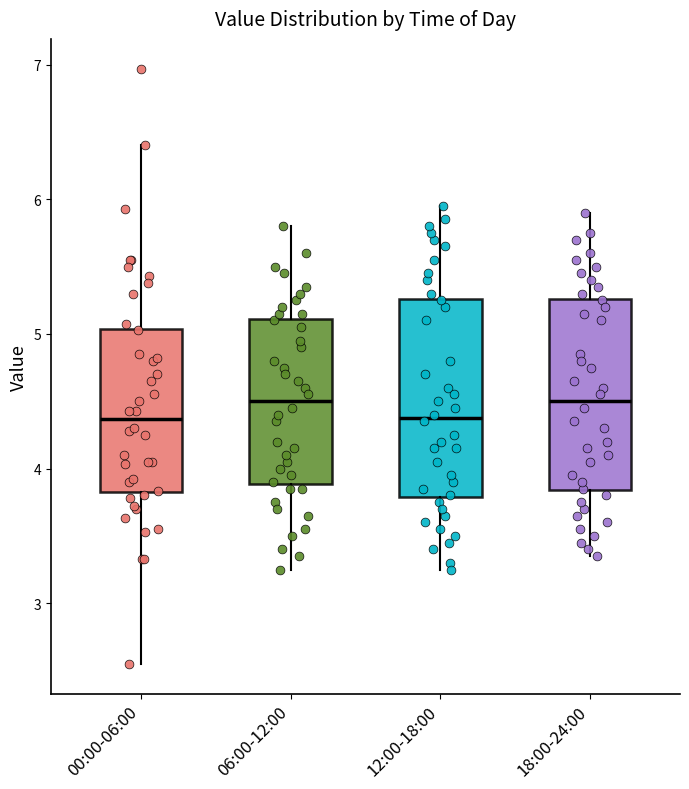

Where does the upper whisker of the box for 06:00-12:00 end on the y-axis? The values are not printed on the chart, so give them approximately, as read against the axis.

5.8